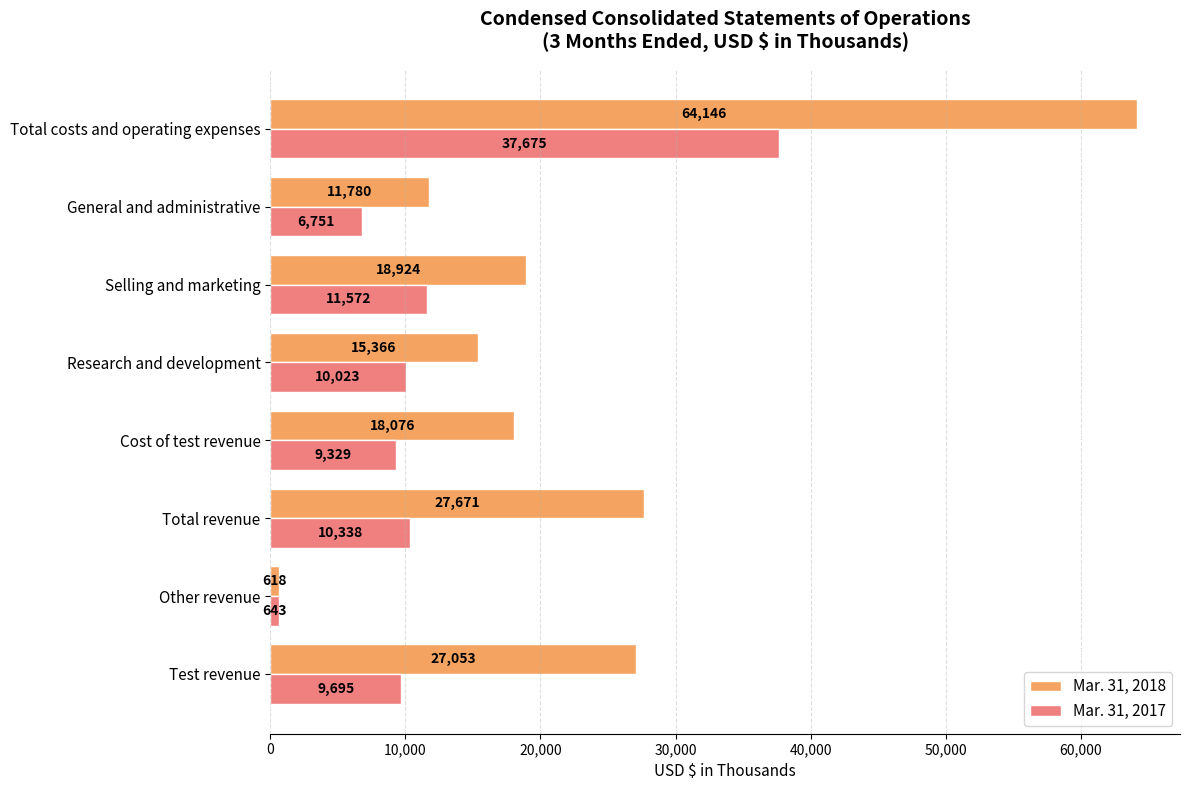

The value of Mar. 31, 2018 at Other revenue is 618. True or false?

True